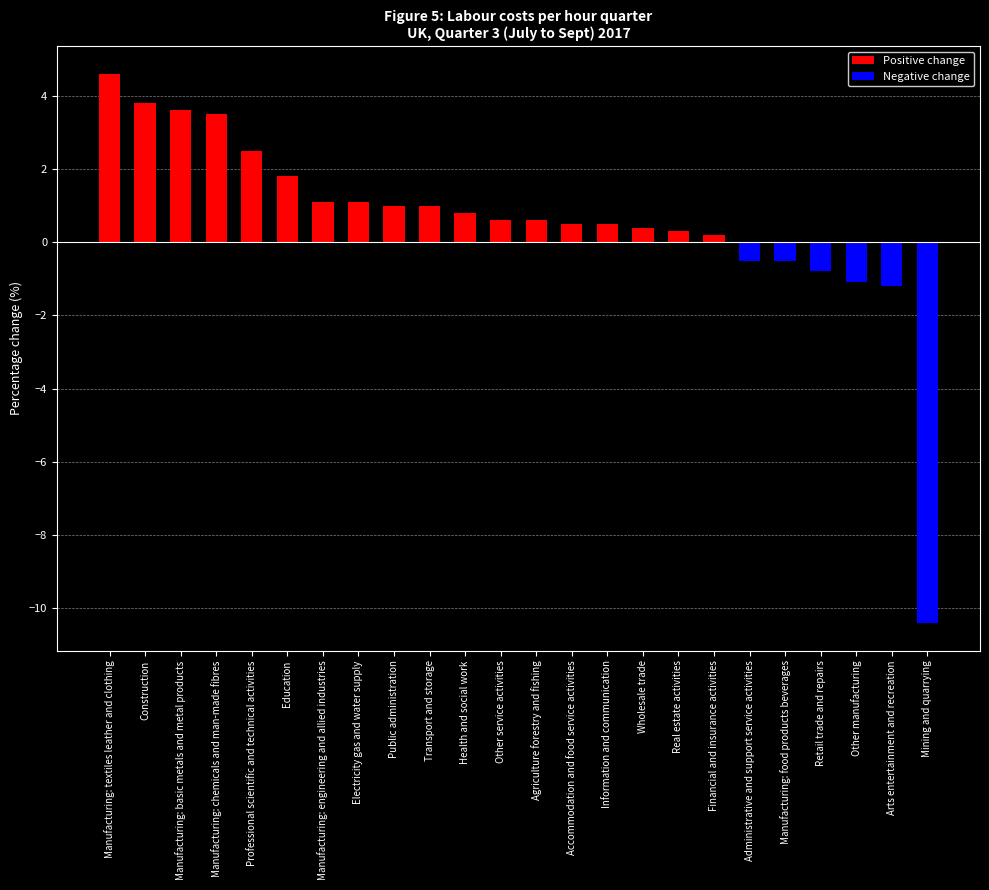

At Public administration, list the series in order from largest to smallest.

Positive change, Negative change